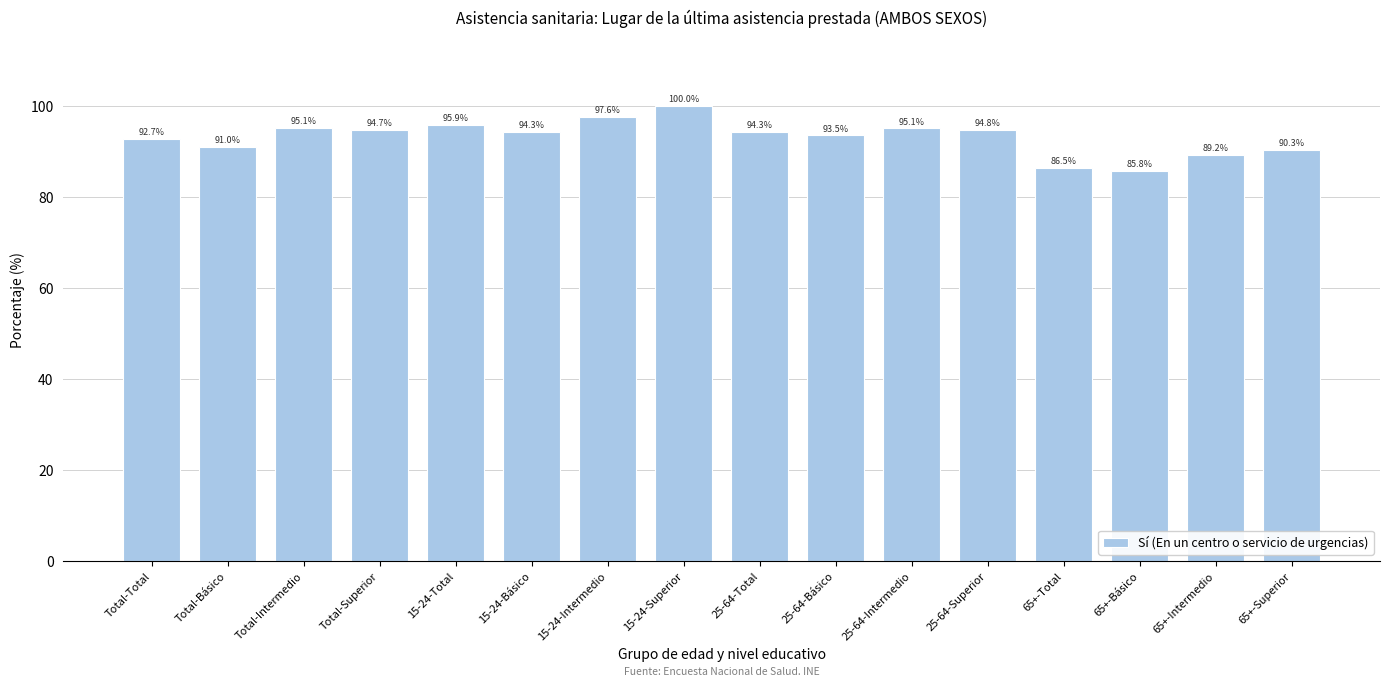

Where is the data nearest to the value 92?

Total-Total